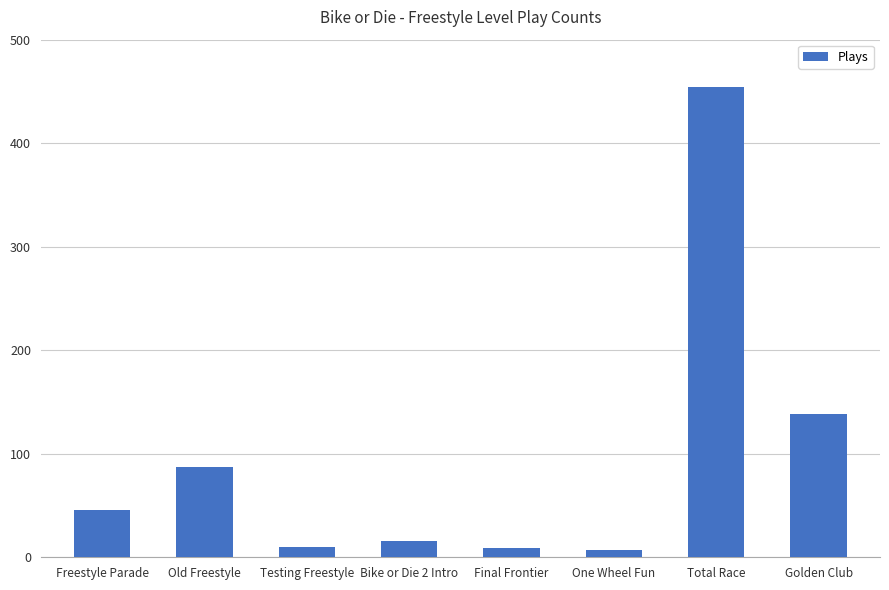

Between Freestyle Parade and Total Race, which is larger?

Total Race